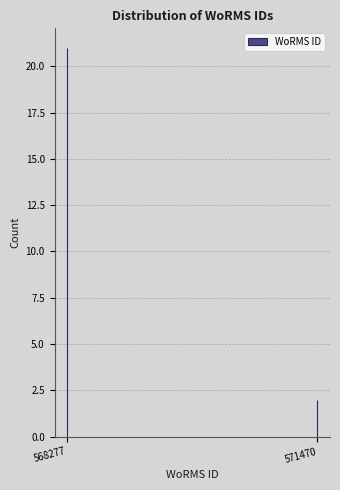

Reading right to left, list all the values displayed in this chart.

571470=2	568277=21